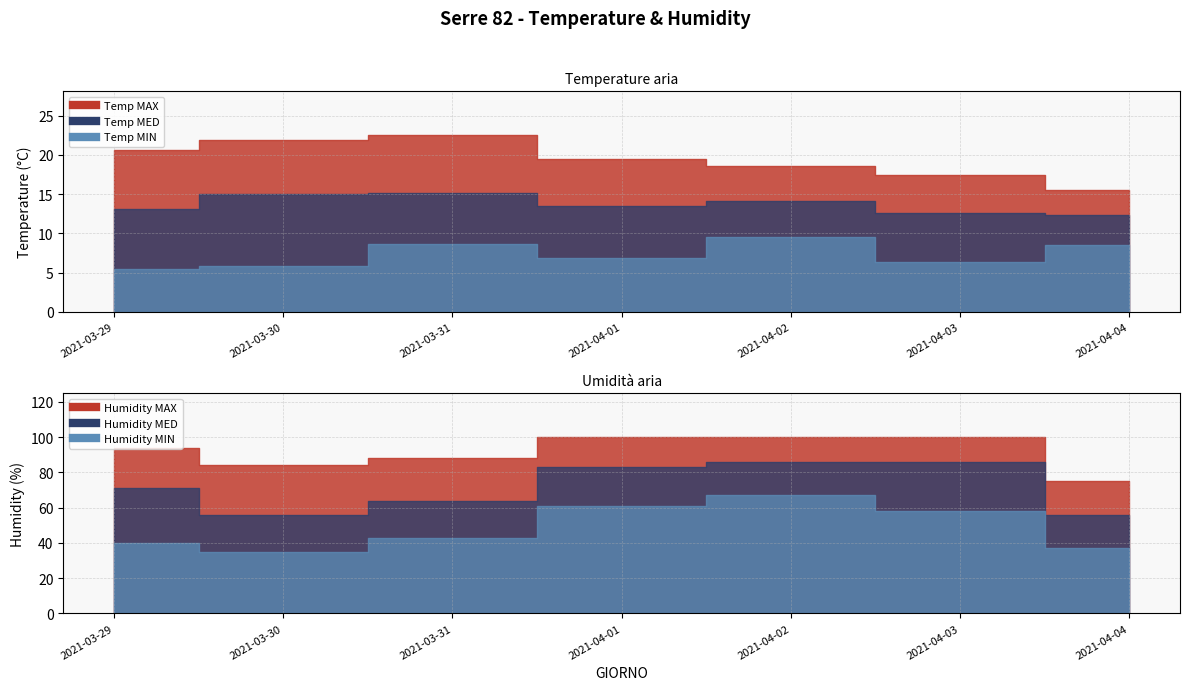

What is the label of the 4th point from the right?

2021-04-01